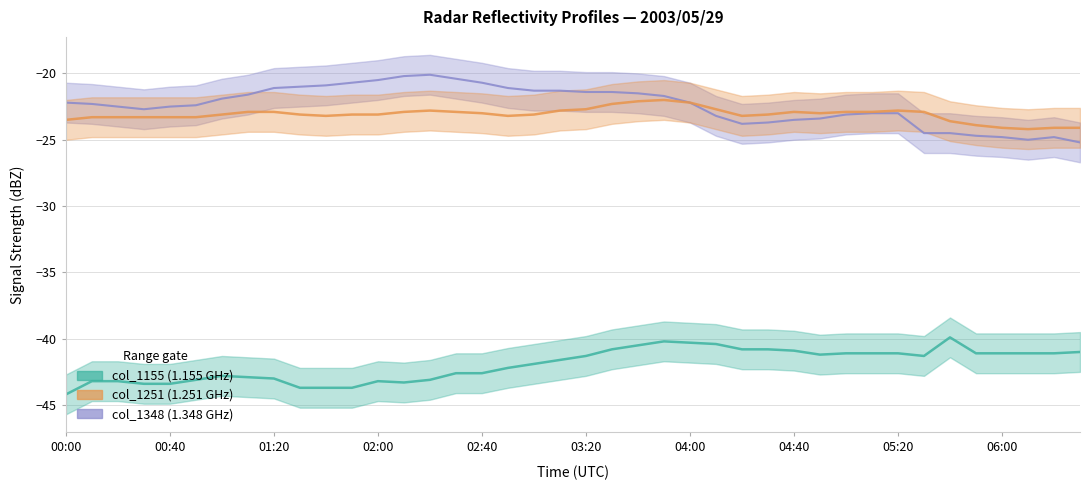

How many interior local peaks does the col_1348 series have?

2